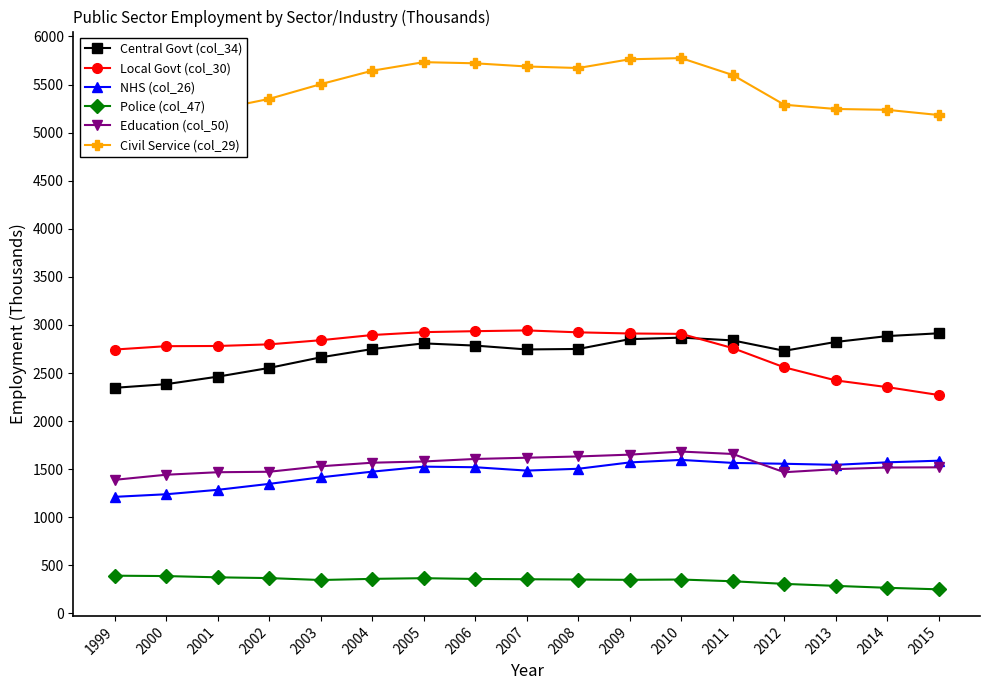

Which has a higher value, 2001 or 2006?

2006